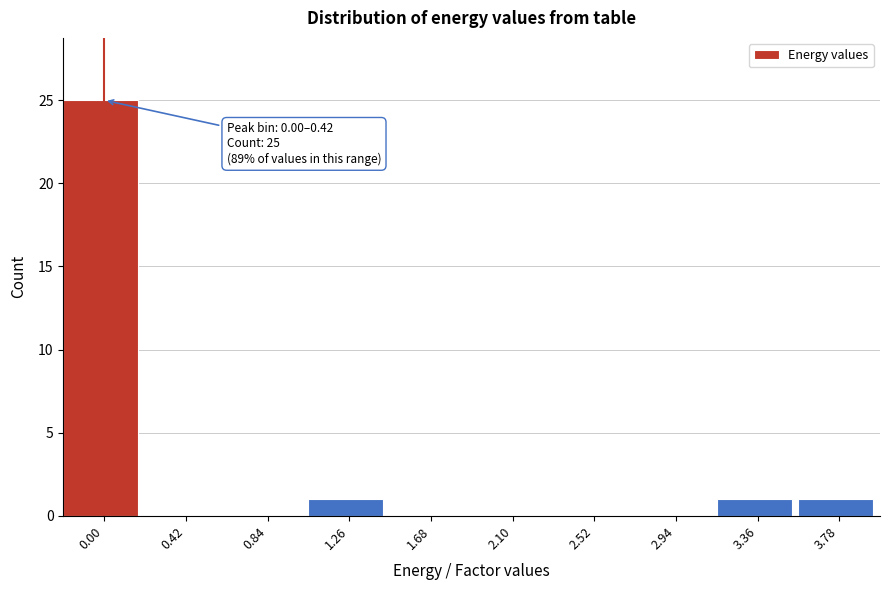

Reading left to right, extract all data points from this chart.

0.00=25	0.42=0	0.84=0	1.26=1	1.68=0	2.10=0	2.52=0	2.94=0	3.36=1	3.78=1